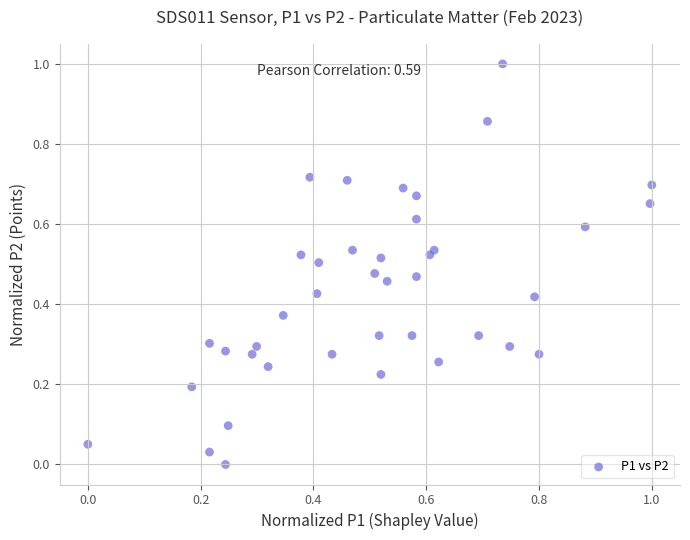

What is the range of Y values (max minus min)?

1.0